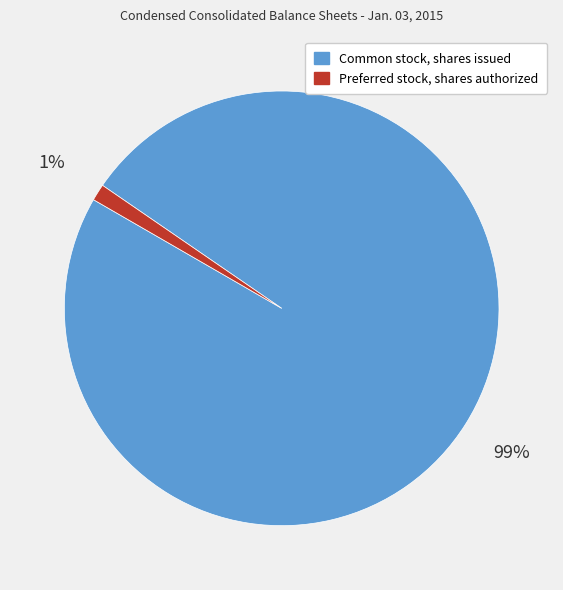

Rank the categories by value from lowest to highest.

Preferred stock, shares authorized, Common stock, shares issued